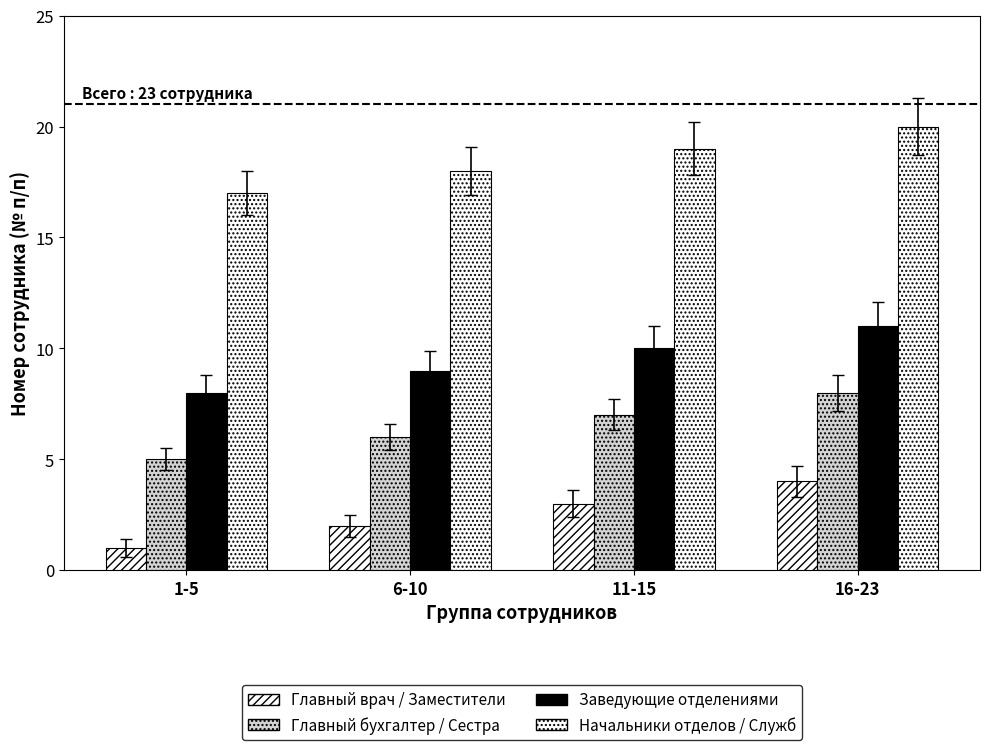

Which series has the largest range (max minus min)?

Главный врач / Заместители